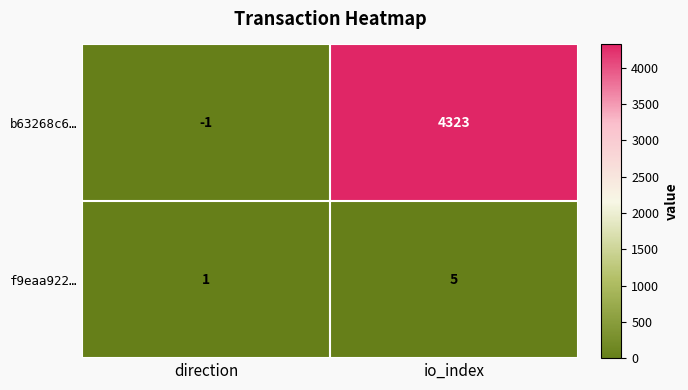

Which series has the largest total across all categories?

b63268c6…